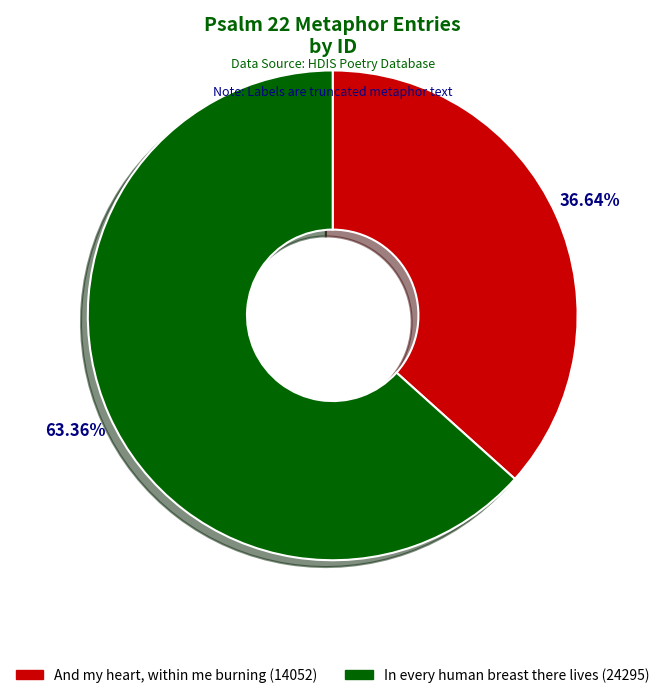

Does any single category account for the majority?

Yes